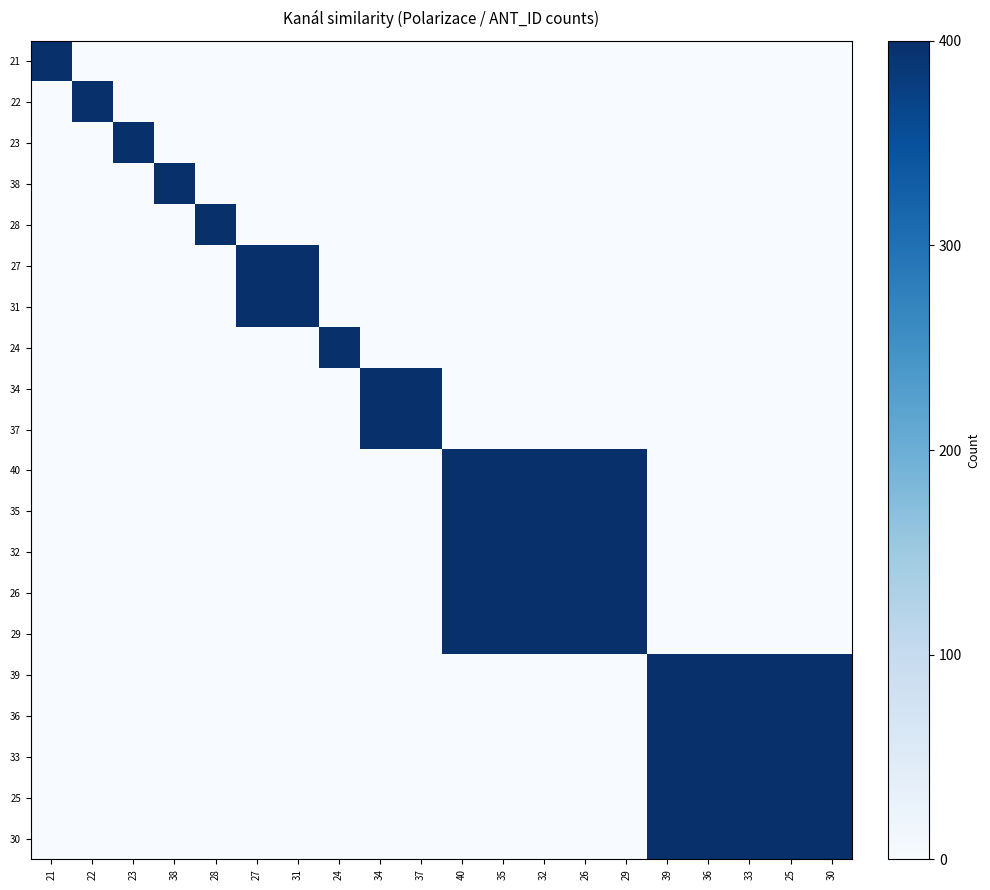

List the series in order of their peak value, highest first.

21, 22, 23, 38, 28, 27, 31, 24, 34, 37, 40, 35, 32, 26, 29, 39, 36, 33, 25, 30